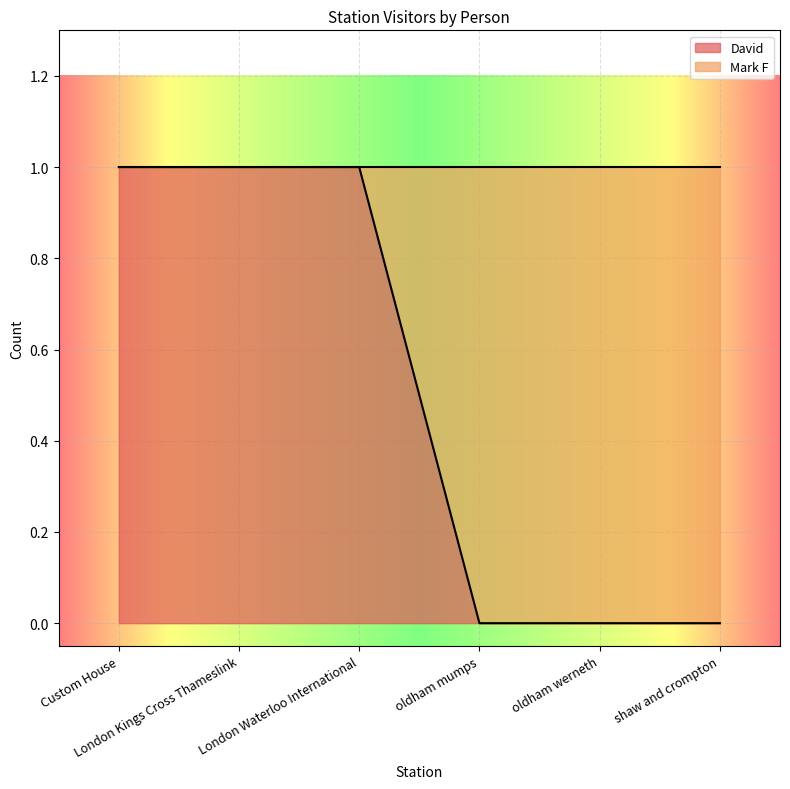

Reading left to right, what are all the values shown in this chart?

Custom House=1	London Kings Cross Thameslink=1	London Waterloo International=1	oldham mumps=0	oldham werneth=0	shaw and crompton=0